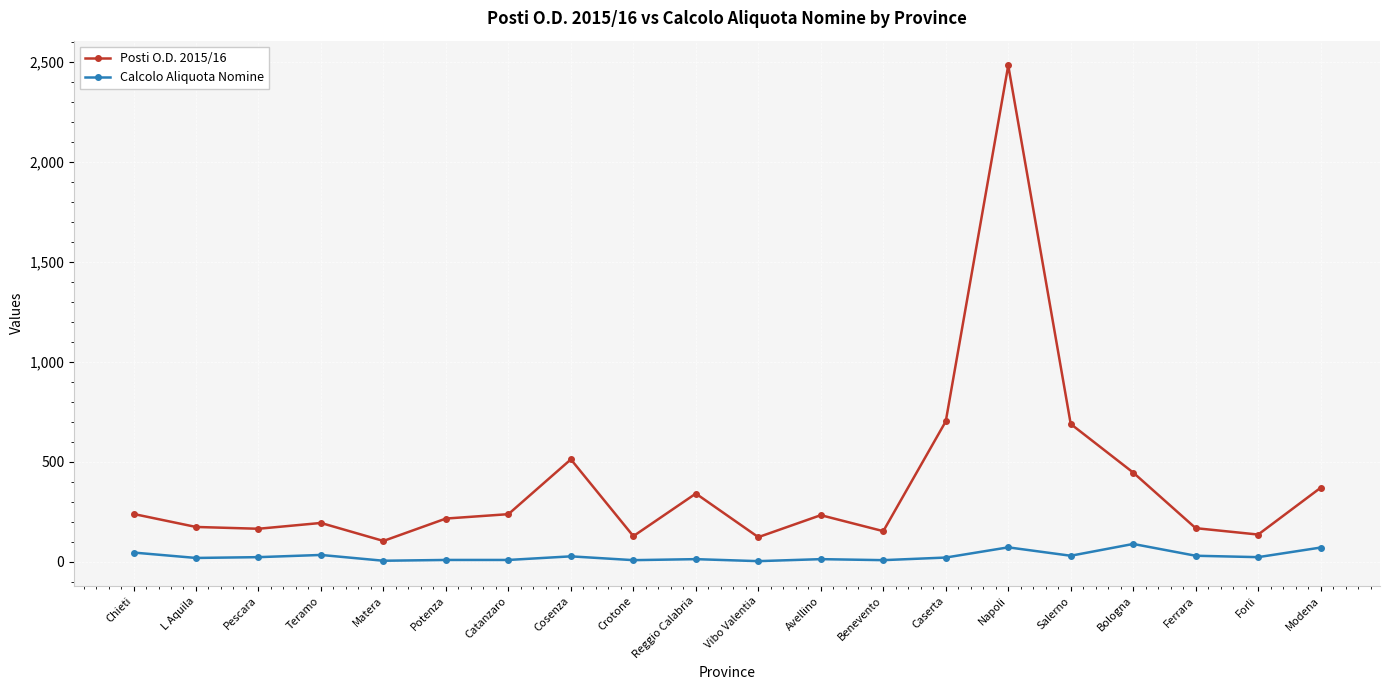

What is the minimum value for Calcolo Aliquota Nomine?

2